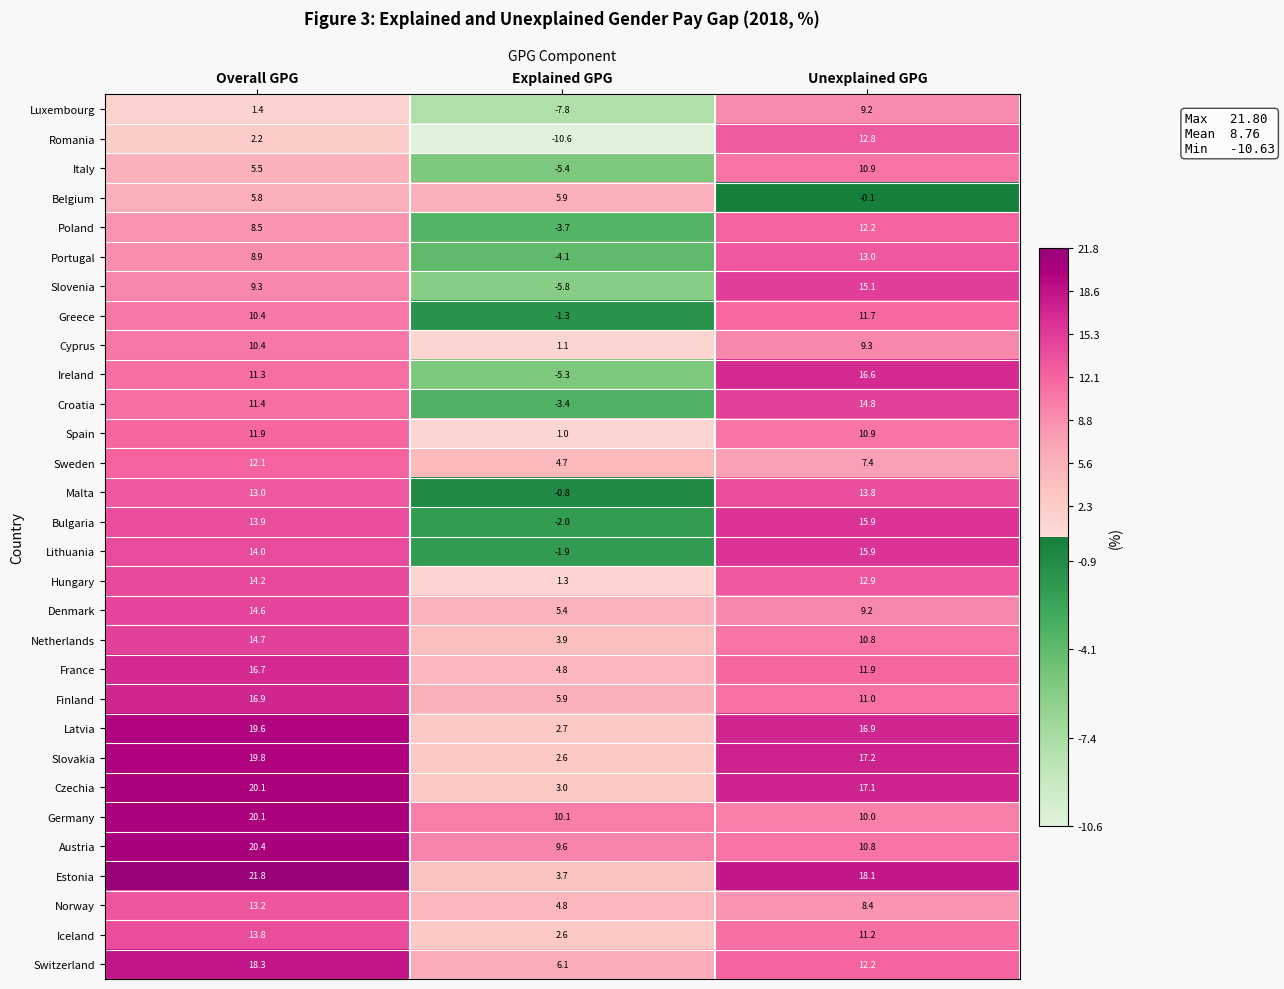

What is the average value of the Estonia series?

14.5